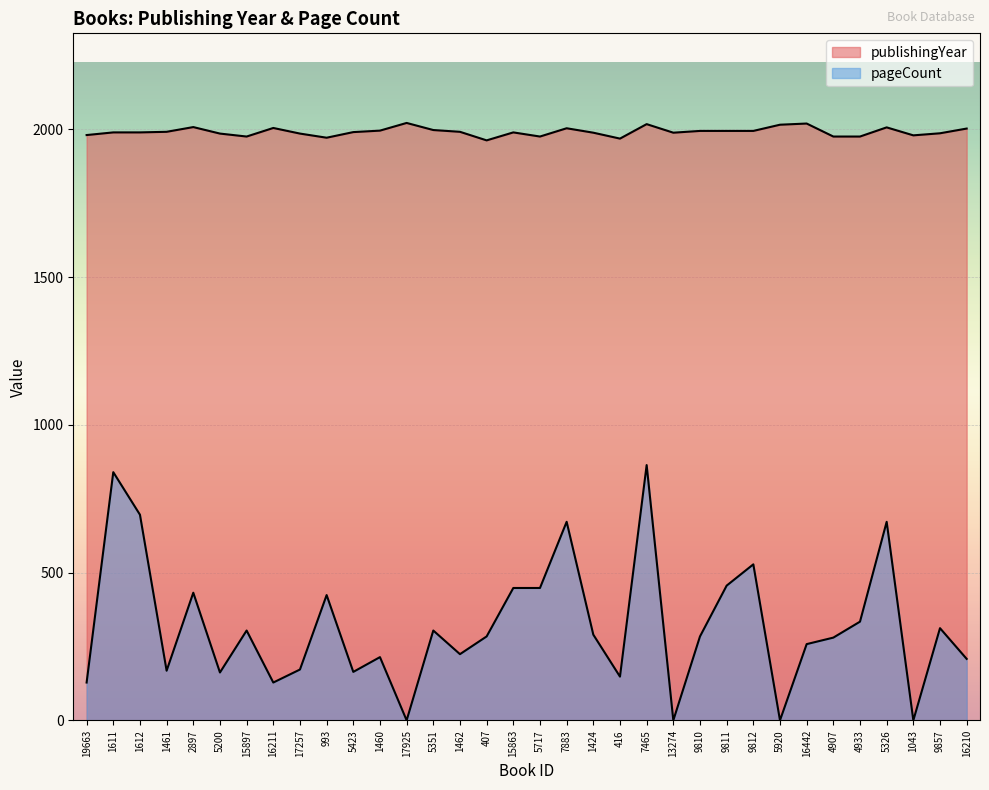

How many lines are shown in the chart?

2